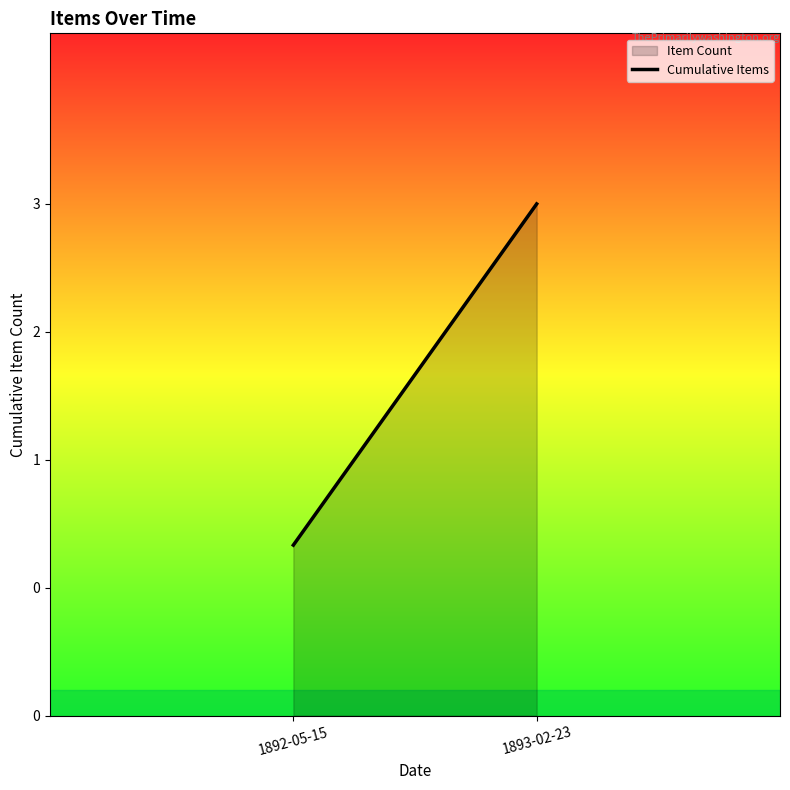

What is the label of the 2nd point from the left?

1893-02-23